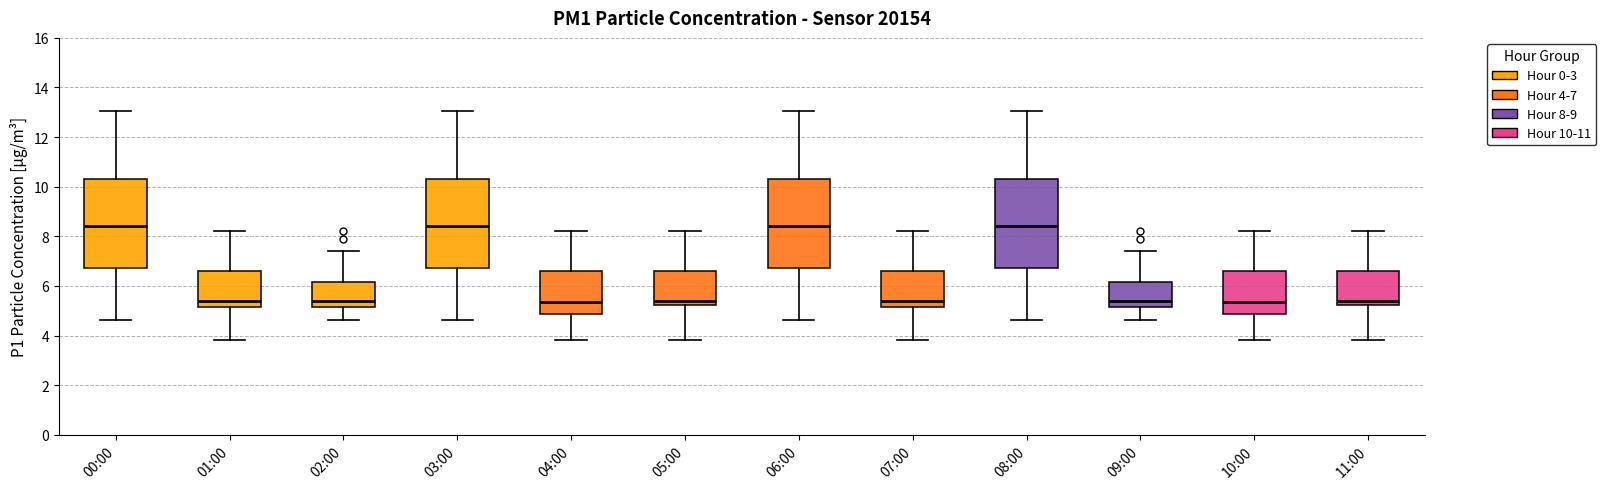

Where is the lower edge of the box for 06:00 on the y-axis? The values are not printed on the chart, so give them approximately, as read against the axis.

6.8